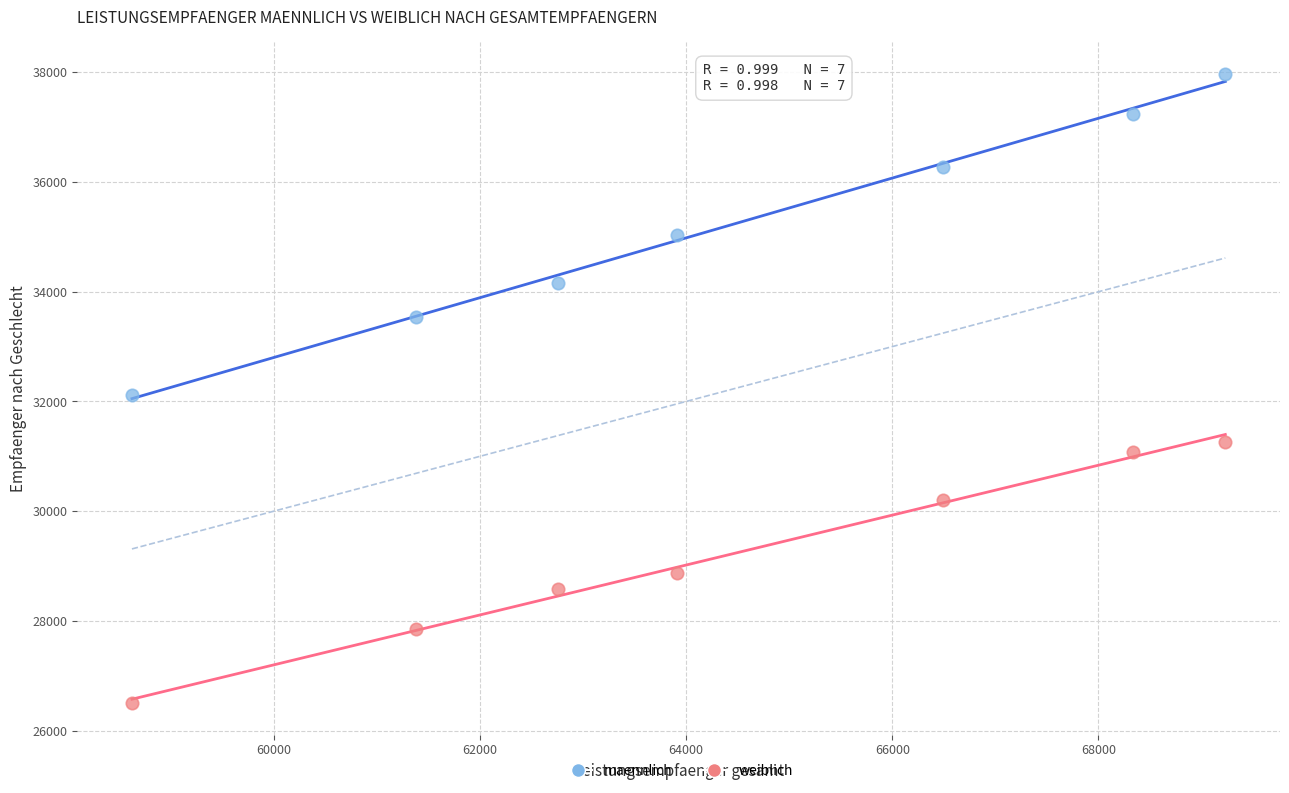

Across all data points, what is the range of Y values (max minus min)?

11473